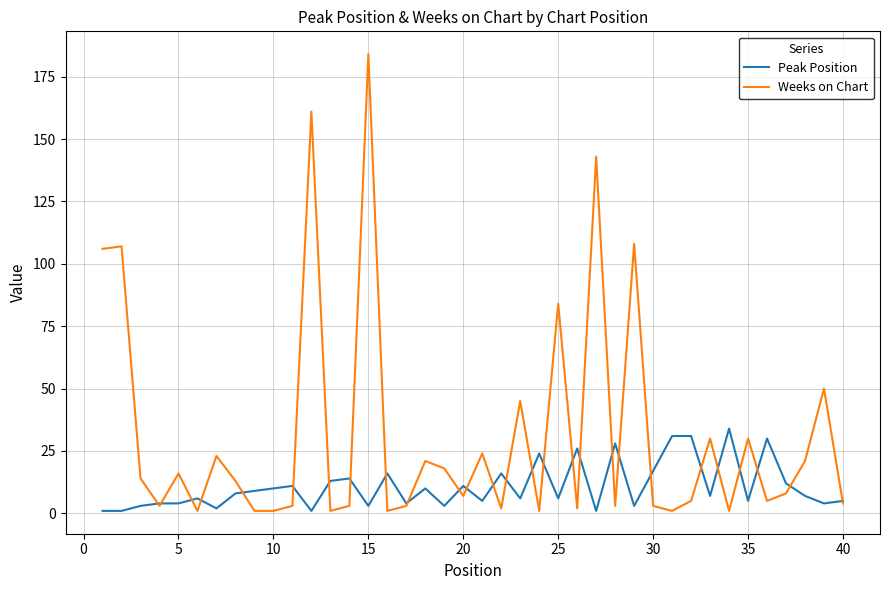

What is the highest value of the Weeks on Chart series?

184